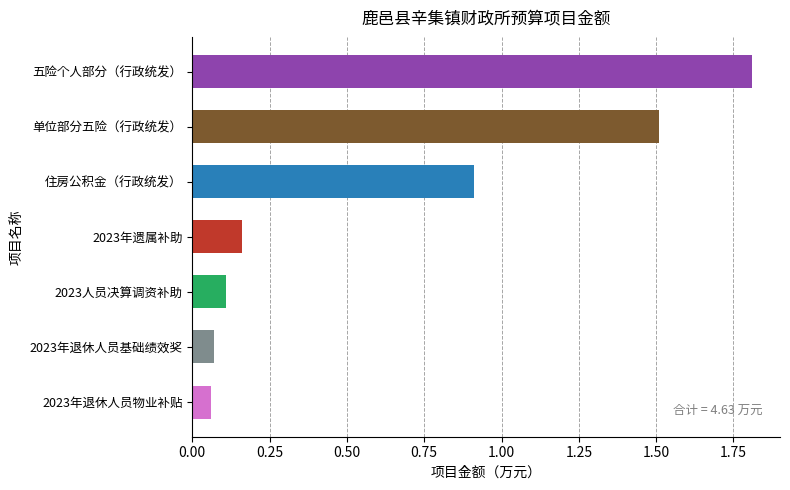

What is the maximum value shown in the chart?

1.8